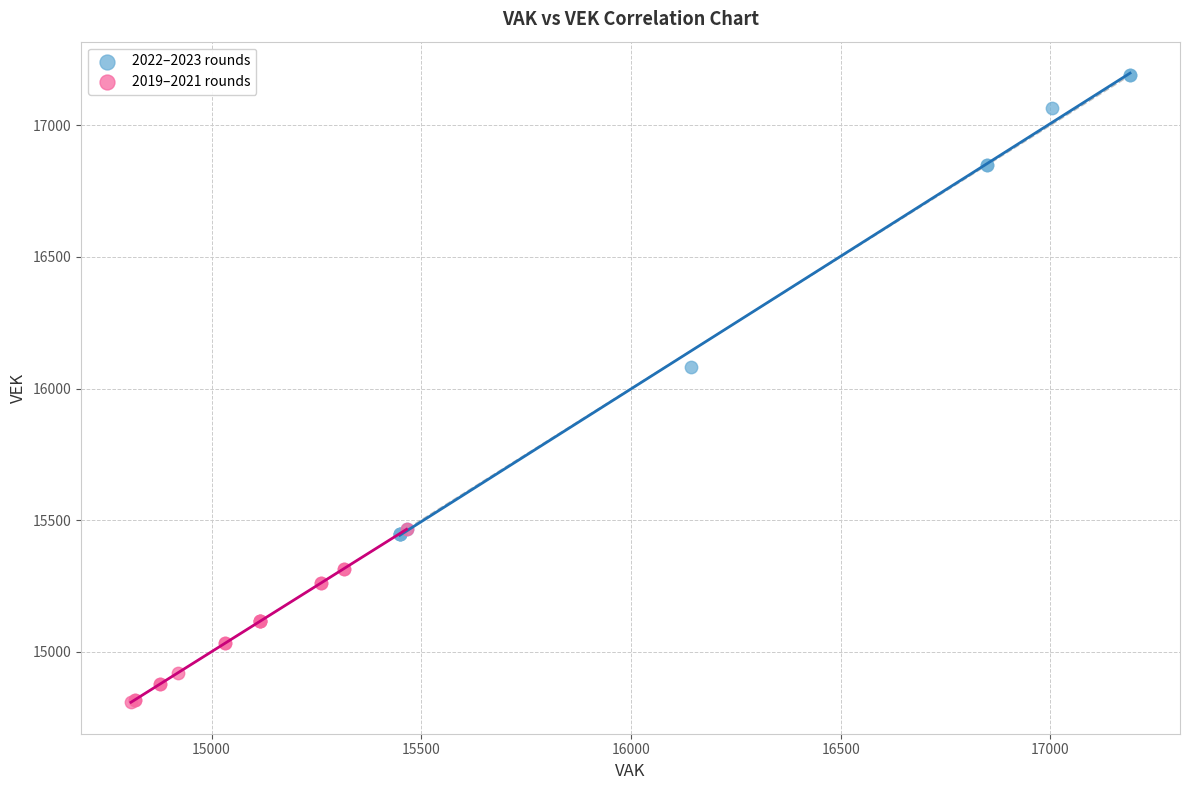

Which series has the largest Y range (max minus min)?

2022–2023 rounds